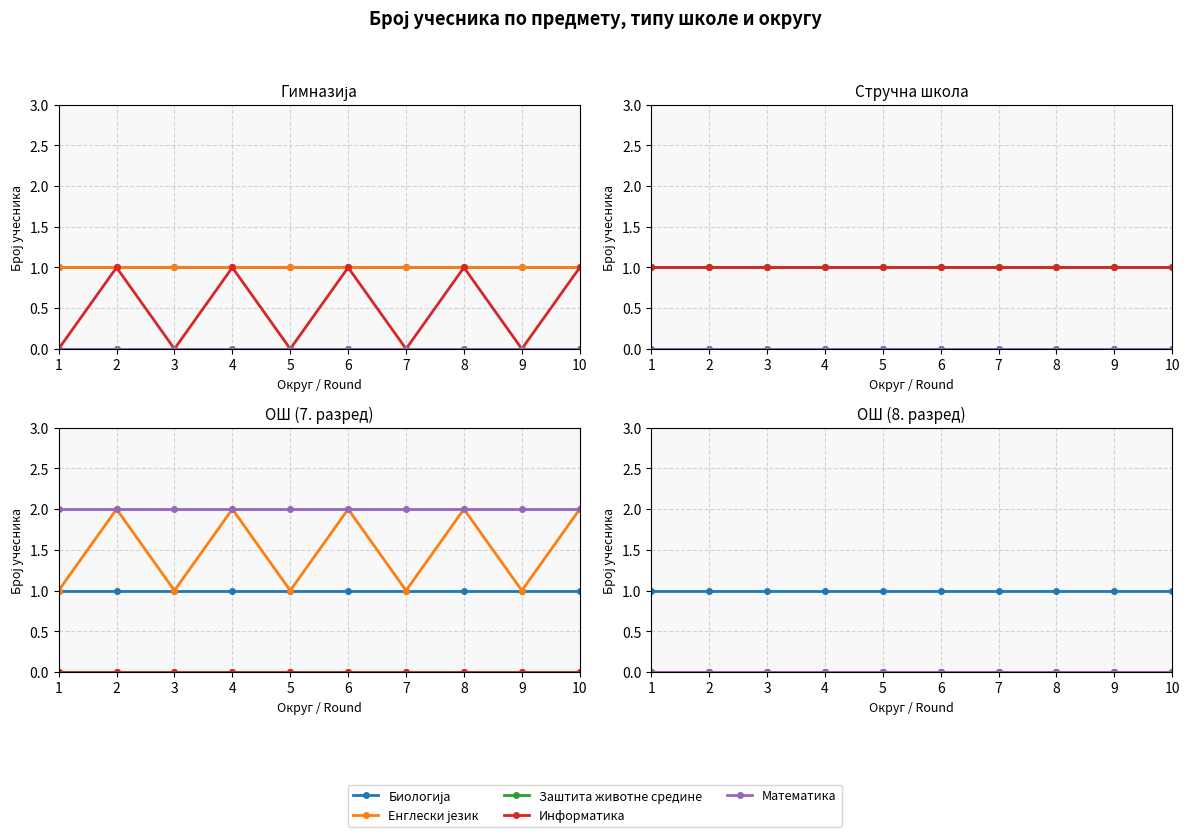

How many distinct data groups are displayed?

5